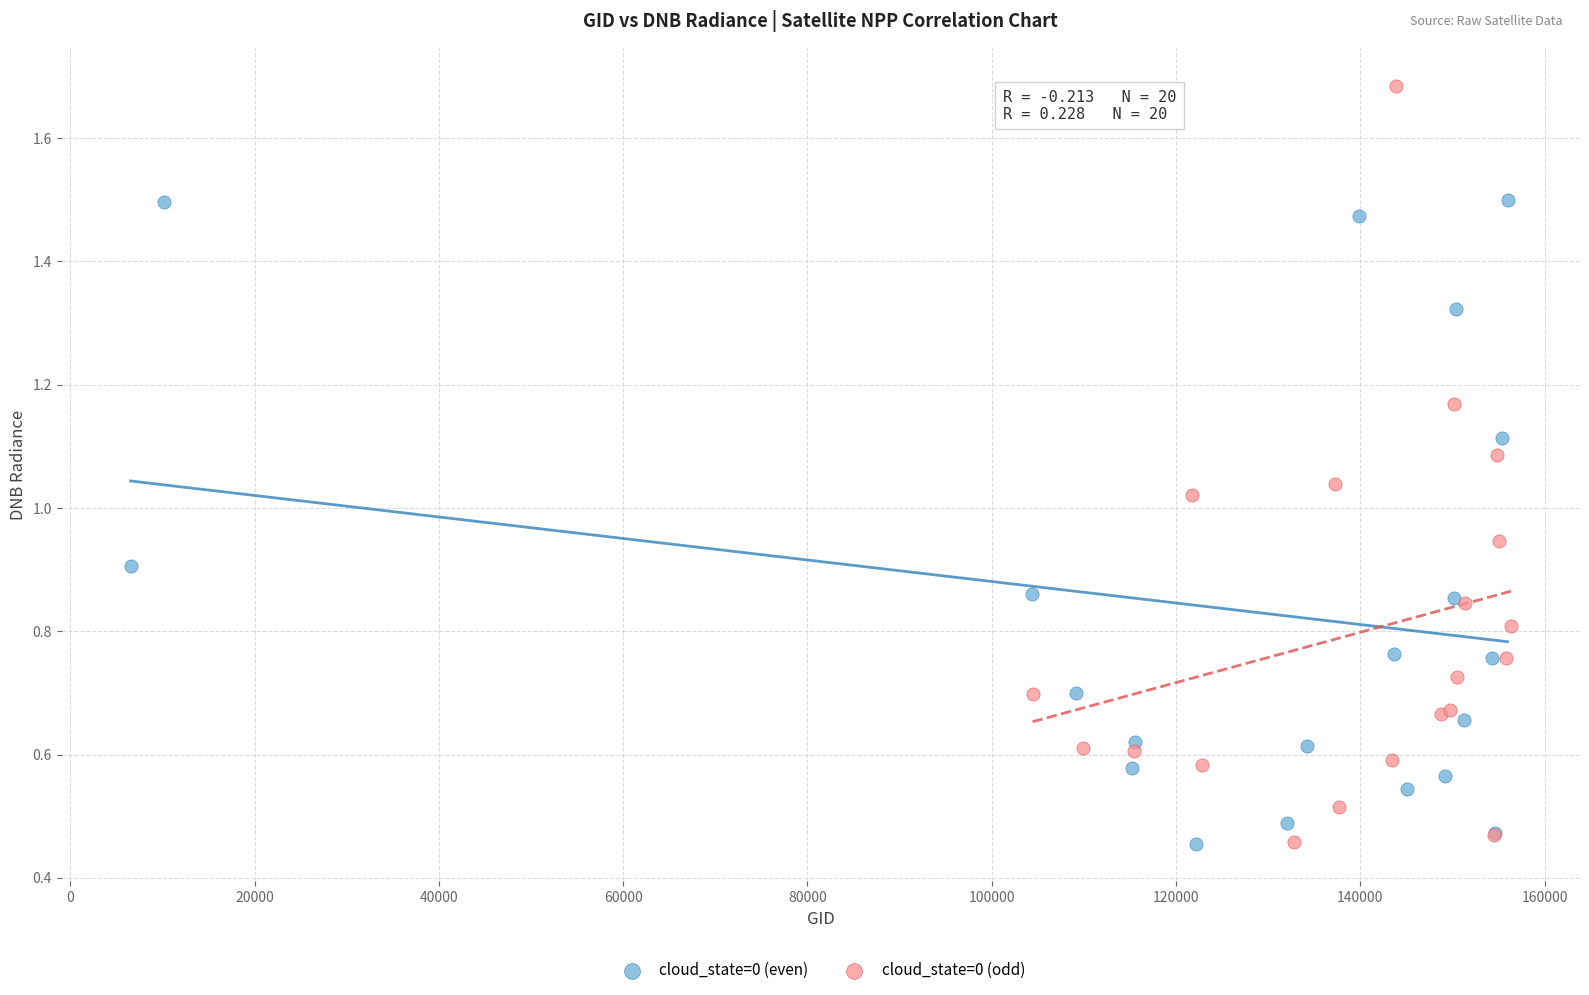

Which series reaches the maximum Y coordinate?

cloud_state=0 (odd)